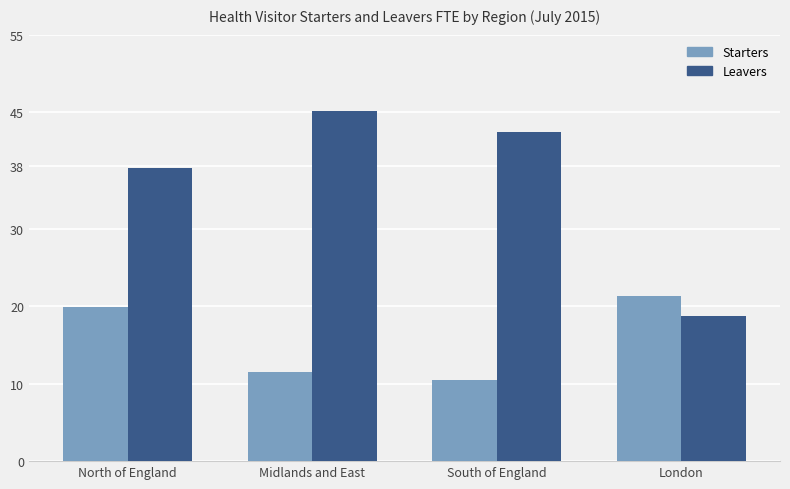

Reading right to left, list all the values displayed in this chart.

Starters: London=21.3	South of England=10.4	Midlands and East=11.5	North of England=19.8
Leavers: London=18.7	South of England=42.5	Midlands and East=45.2	North of England=37.8